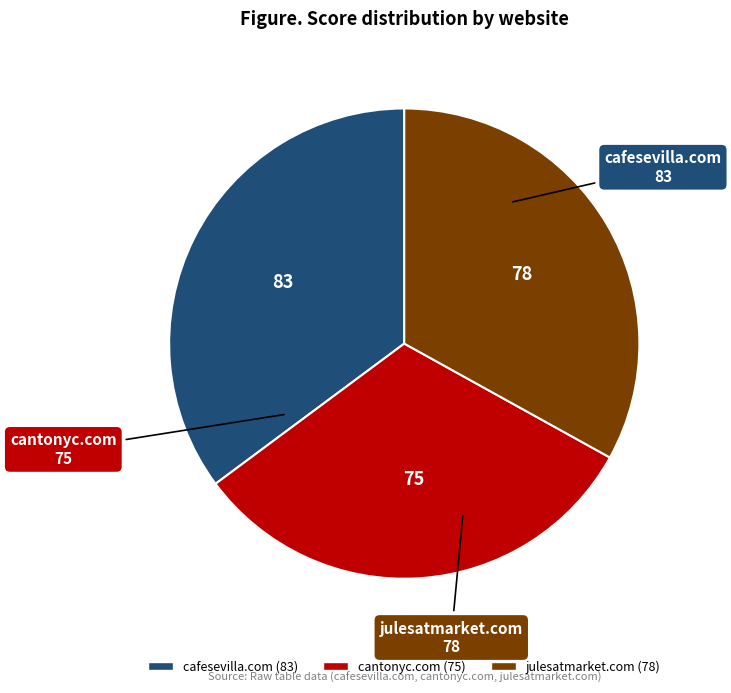

What is the ratio of the value at cantonyc.com to the value at julesatmarket.com?

1.0